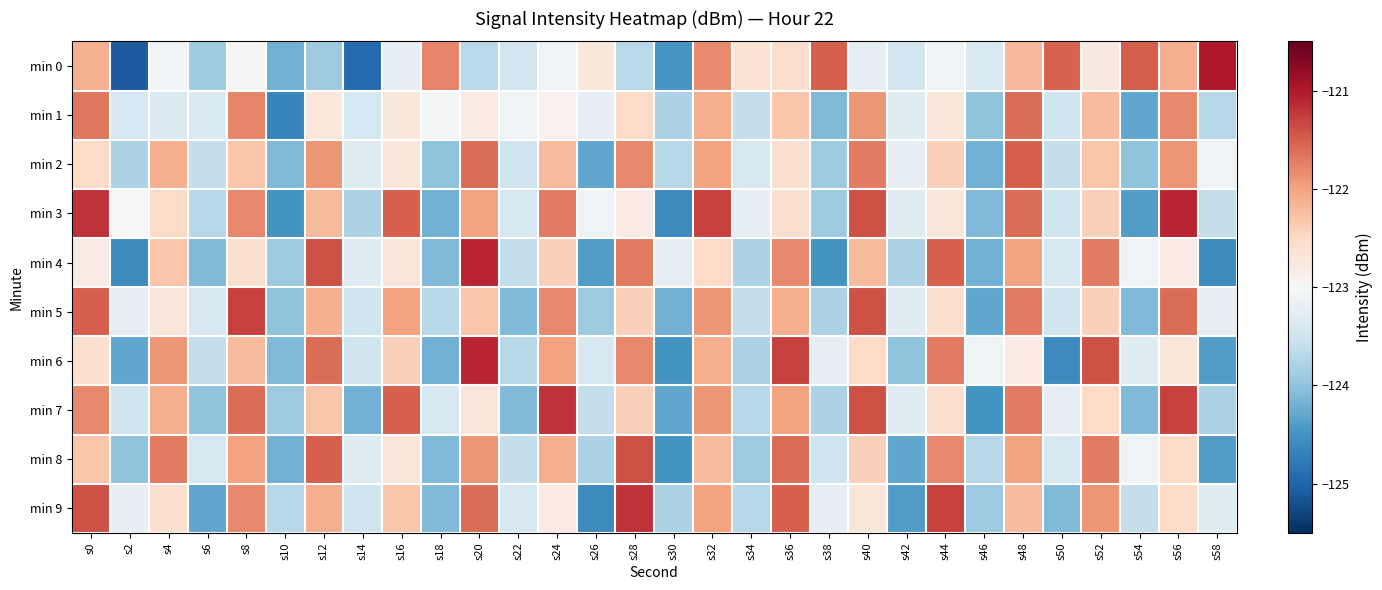

Reading left to right, extract all data points from this chart.

min 0: s0=-122.1	s2=-125.1	s4=-123.1	s6=-123.9	s8=-123.0	s10=-124.2	s12=-123.9	s14=-124.9	s16=-123.2	s18=-121.8	s20=-123.7	s22=-123.5	s24=-123.1	s26=-122.7	s28=-123.7	s30=-124.5	s32=-121.8	s34=-122.7	s36=-122.6	s38=-121.5	s40=-123.2	s42=-123.5	s44=-123.1	s46=-123.4	s48=-122.2	s50=-121.5	s52=-122.8	s54=-121.5	s56=-122.1	s58=-121.0
min 1: s0=-121.7	s2=-123.4	s4=-123.3	s6=-123.3	s8=-121.8	s10=-124.6	s12=-122.7	s14=-123.4	s16=-122.7	s18=-123.0	s20=-122.8	s22=-123.1	s24=-122.9	s26=-123.2	s28=-122.5	s30=-123.8	s32=-122.1	s34=-123.6	s36=-122.3	s38=-124.1	s40=-121.9	s42=-123.3	s44=-122.7	s46=-124.0	s48=-121.6	s50=-123.5	s52=-122.2	s54=-124.3	s56=-121.8	s58=-123.7
min 2: s0=-122.5	s2=-123.8	s4=-122.1	s6=-123.6	s8=-122.3	s10=-124.1	s12=-121.9	s14=-123.3	s16=-122.7	s18=-124.0	s20=-121.6	s22=-123.5	s24=-122.2	s26=-124.3	s28=-121.8	s30=-123.7	s32=-122.0	s34=-123.4	s36=-122.6	s38=-123.9	s40=-121.7	s42=-123.2	s44=-122.4	s46=-124.2	s48=-121.5	s50=-123.6	s52=-122.3	s54=-124.0	s56=-121.9	s58=-123.1
min 3: s0=-121.2	s2=-123.0	s4=-122.5	s6=-123.7	s8=-121.8	s10=-124.5	s12=-122.2	s14=-123.8	s16=-121.5	s18=-124.2	s20=-122.0	s22=-123.4	s24=-121.7	s26=-123.1	s28=-122.8	s30=-124.6	s32=-121.3	s34=-123.2	s36=-122.6	s38=-123.9	s40=-121.4	s42=-123.3	s44=-122.7	s46=-124.1	s48=-121.6	s50=-123.5	s52=-122.4	s54=-124.4	s56=-121.1	s58=-123.6
min 4: s0=-122.8	s2=-124.6	s4=-122.3	s6=-124.1	s8=-122.6	s10=-123.9	s12=-121.4	s14=-123.3	s16=-122.7	s18=-124.1	s20=-121.1	s22=-123.6	s24=-122.4	s26=-124.4	s28=-121.7	s30=-123.2	s32=-122.5	s34=-123.8	s36=-121.8	s38=-124.5	s40=-122.2	s42=-123.8	s44=-121.5	s46=-124.2	s48=-122.0	s50=-123.4	s52=-121.7	s54=-123.1	s56=-122.8	s58=-124.6
min 5: s0=-121.5	s2=-123.2	s4=-122.7	s6=-123.4	s8=-121.3	s10=-124.0	s12=-122.1	s14=-123.5	s16=-122.0	s18=-123.7	s20=-122.3	s22=-124.1	s24=-121.8	s26=-123.9	s28=-122.4	s30=-124.2	s32=-121.9	s34=-123.6	s36=-122.1	s38=-123.8	s40=-121.4	s42=-123.3	s44=-122.6	s46=-124.3	s48=-121.7	s50=-123.5	s52=-122.4	s54=-124.1	s56=-121.6	s58=-123.2
min 6: s0=-122.6	s2=-124.3	s4=-121.9	s6=-123.6	s8=-122.2	s10=-124.1	s12=-121.6	s14=-123.5	s16=-122.4	s18=-124.2	s20=-121.1	s22=-123.7	s24=-122.0	s26=-123.4	s28=-121.8	s30=-124.5	s32=-122.1	s34=-123.8	s36=-121.3	s38=-123.2	s40=-122.5	s42=-124.0	s44=-121.7	s46=-123.1	s48=-122.8	s50=-124.6	s52=-121.4	s54=-123.3	s56=-122.7	s58=-124.4
min 7: s0=-121.8	s2=-123.5	s4=-122.1	s6=-124.0	s8=-121.6	s10=-123.9	s12=-122.3	s14=-124.2	s16=-121.5	s18=-123.4	s20=-122.7	s22=-124.1	s24=-121.2	s26=-123.6	s28=-122.4	s30=-124.3	s32=-121.9	s34=-123.7	s36=-122.0	s38=-123.8	s40=-121.4	s42=-123.3	s44=-122.6	s46=-124.5	s48=-121.7	s50=-123.2	s52=-122.5	s54=-124.1	s56=-121.3	s58=-123.8
min 8: s0=-122.3	s2=-124.0	s4=-121.7	s6=-123.4	s8=-122.0	s10=-124.2	s12=-121.5	s14=-123.3	s16=-122.7	s18=-124.1	s20=-121.9	s22=-123.6	s24=-122.1	s26=-123.8	s28=-121.4	s30=-124.5	s32=-122.2	s34=-123.9	s36=-121.6	s38=-123.5	s40=-122.4	s42=-124.3	s44=-121.8	s46=-123.7	s48=-122.0	s50=-123.4	s52=-121.7	s54=-123.1	s56=-122.5	s58=-124.4
min 9: s0=-121.4	s2=-123.2	s4=-122.6	s6=-124.3	s8=-121.8	s10=-123.7	s12=-122.1	s14=-123.5	s16=-122.3	s18=-124.1	s20=-121.6	s22=-123.4	s24=-122.8	s26=-124.6	s28=-121.2	s30=-123.8	s32=-122.0	s34=-123.7	s36=-121.5	s38=-123.2	s40=-122.7	s42=-124.4	s44=-121.3	s46=-123.9	s48=-122.2	s50=-124.1	s52=-121.9	s54=-123.6	s56=-122.5	s58=-123.3